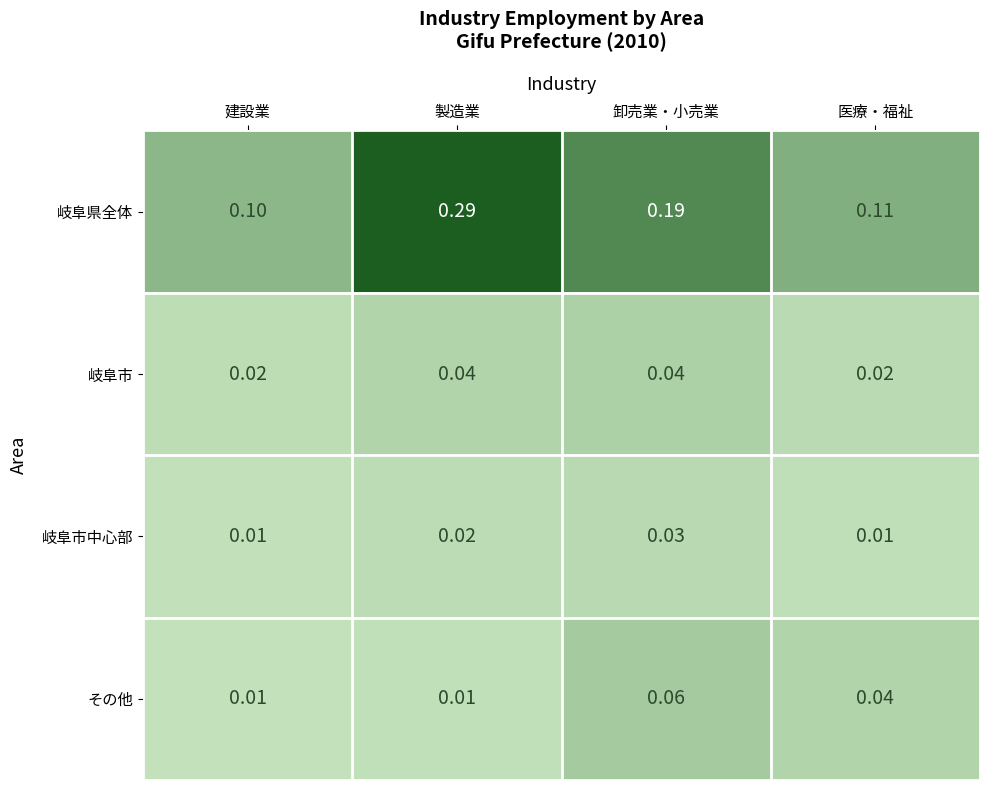

Is the value of 岐阜市中心部 at 建設業 greater than the value of 岐阜市 at 建設業?

No